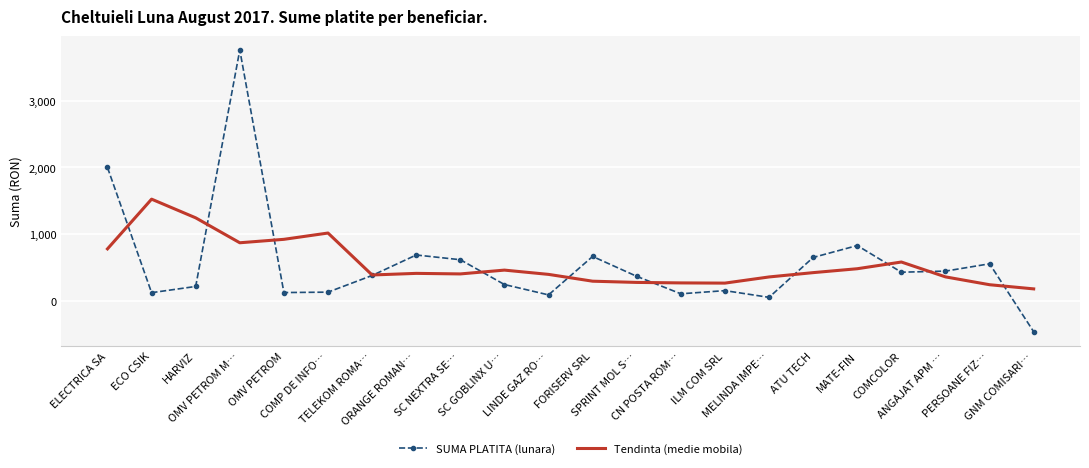

Which series ends up on top after the final intersection of Tendinta (medie mobila) and SUMA PLATITA (lunara)?

Tendinta (medie mobila)